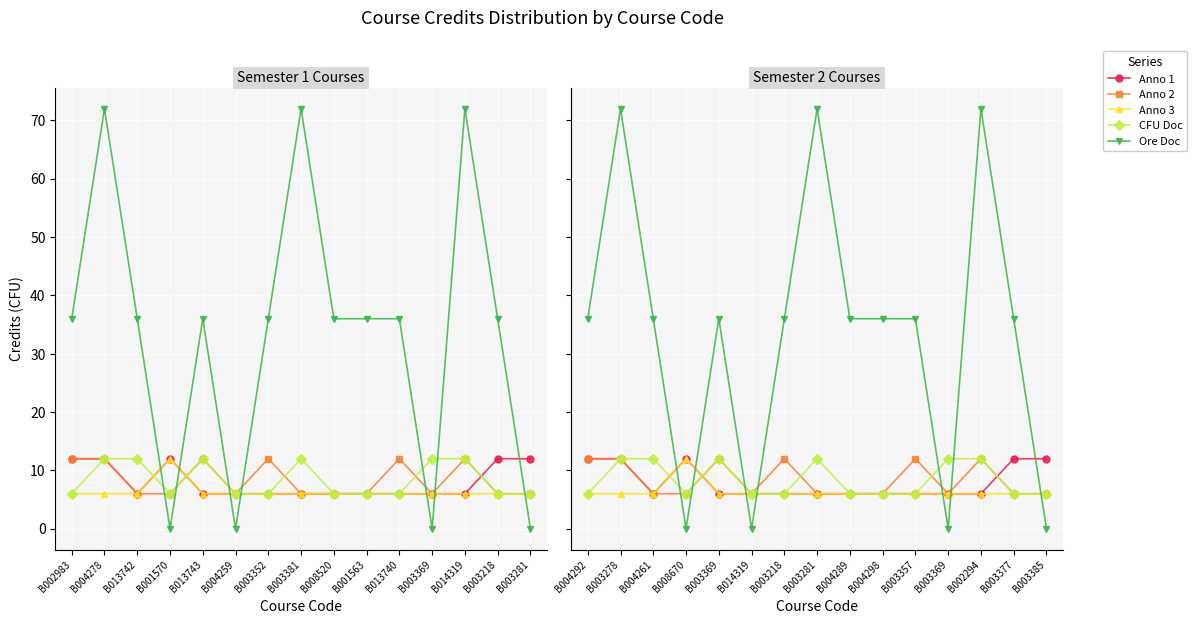

At which label is CFU Doc closest to 9?

B004292